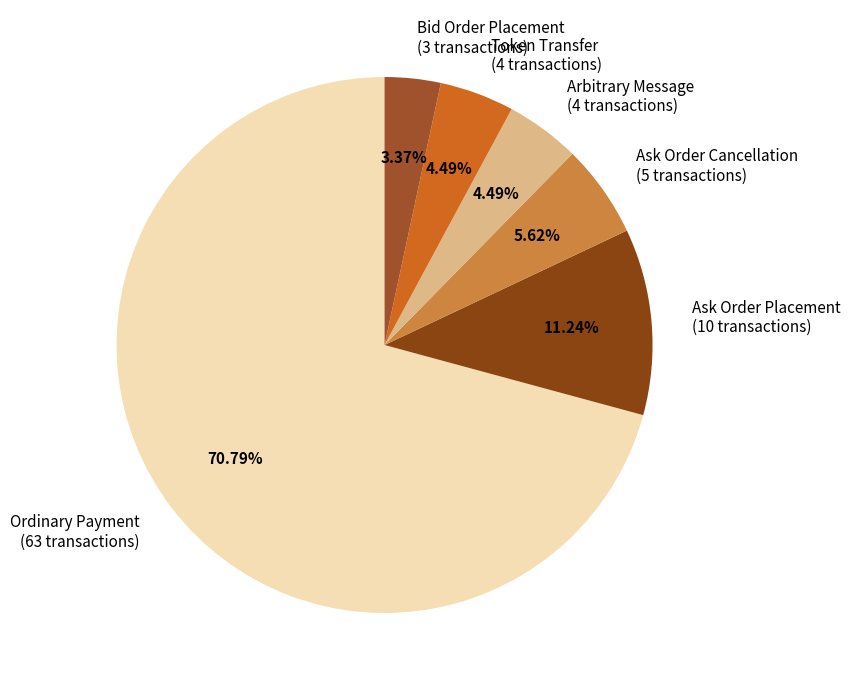

To the nearest percent, what portion does Ask Order Cancellation represent?

6%